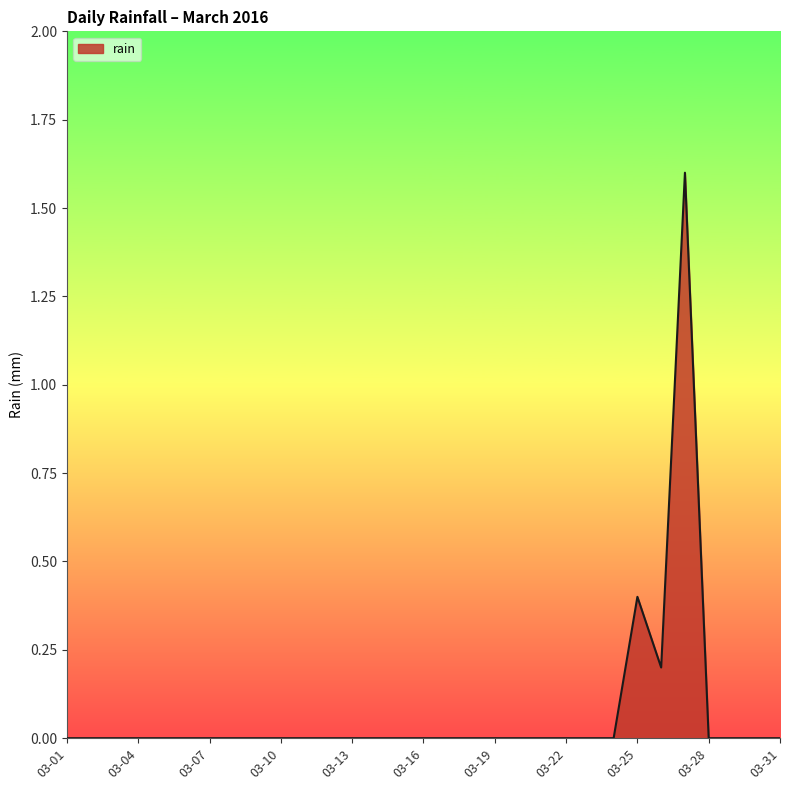

What is the maximum value shown in the chart?

1.6